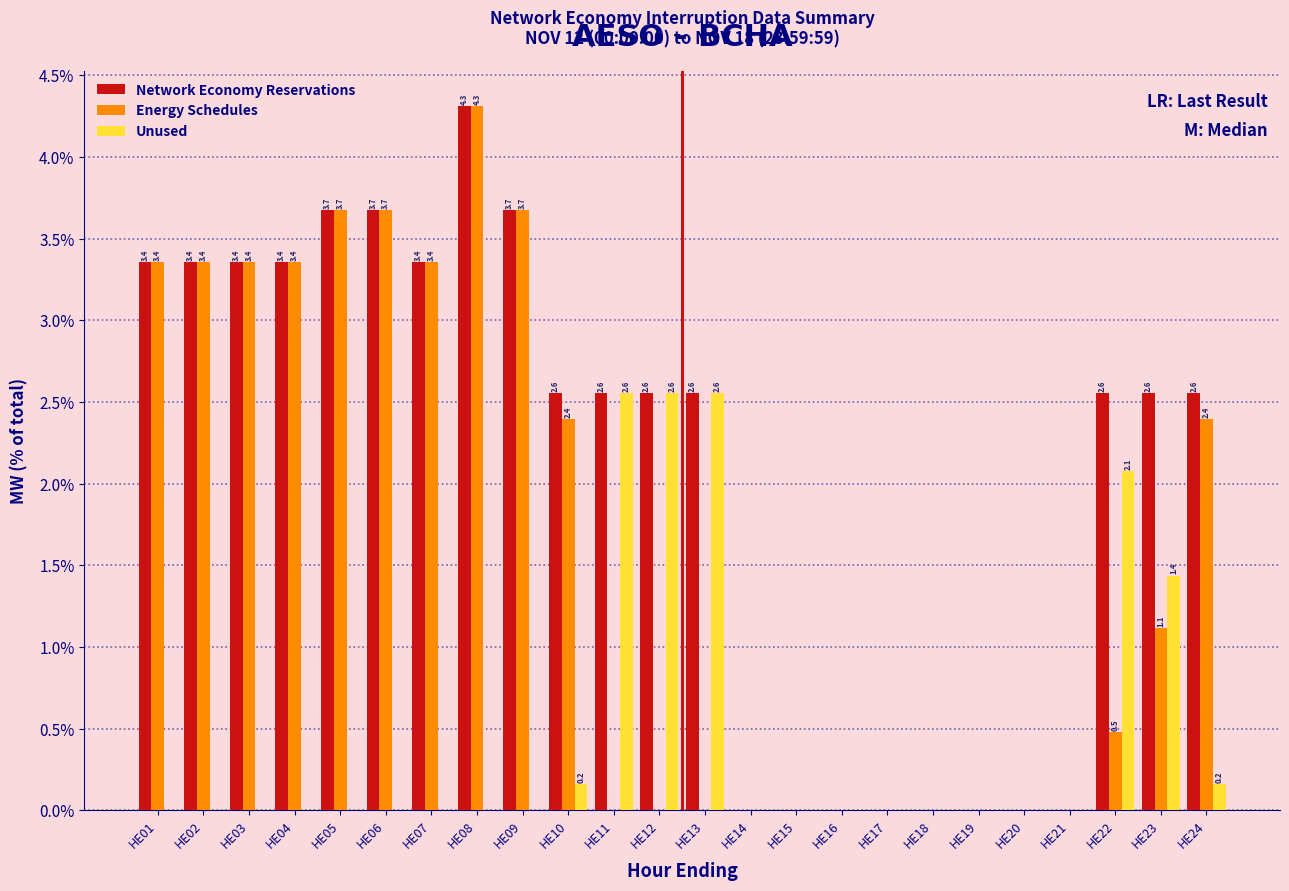

Reading left to right, transcribe all the data shown in this chart.

Network Economy Reservations: HE01=3.4	HE02=3.4	HE03=3.4	HE04=3.4	HE05=3.7	HE06=3.7	HE07=3.4	HE08=4.3	HE09=3.7	HE10=2.6	HE11=2.6	HE12=2.6	HE13=2.6	HE14=0.0	HE15=0.0	HE16=0.0	HE17=0.0	HE18=0.0	HE19=0.0	HE20=0.0	HE21=0.0	HE22=2.6	HE23=2.6	HE24=2.6
Energy Schedules: HE01=3.4	HE02=3.4	HE03=3.4	HE04=3.4	HE05=3.7	HE06=3.7	HE07=3.4	HE08=4.3	HE09=3.7	HE10=2.4	HE11=0.0	HE12=0.0	HE13=0.0	HE14=0.0	HE15=0.0	HE16=0.0	HE17=0.0	HE18=0.0	HE19=0.0	HE20=0.0	HE21=0.0	HE22=0.5	HE23=1.1	HE24=2.4
Unused: HE01=0.0	HE02=0.0	HE03=0.0	HE04=0.0	HE05=0.0	HE06=0.0	HE07=0.0	HE08=0.0	HE09=0.0	HE10=0.2	HE11=2.6	HE12=2.6	HE13=2.6	HE14=0.0	HE15=0.0	HE16=0.0	HE17=0.0	HE18=0.0	HE19=0.0	HE20=0.0	HE21=0.0	HE22=2.1	HE23=1.4	HE24=0.2